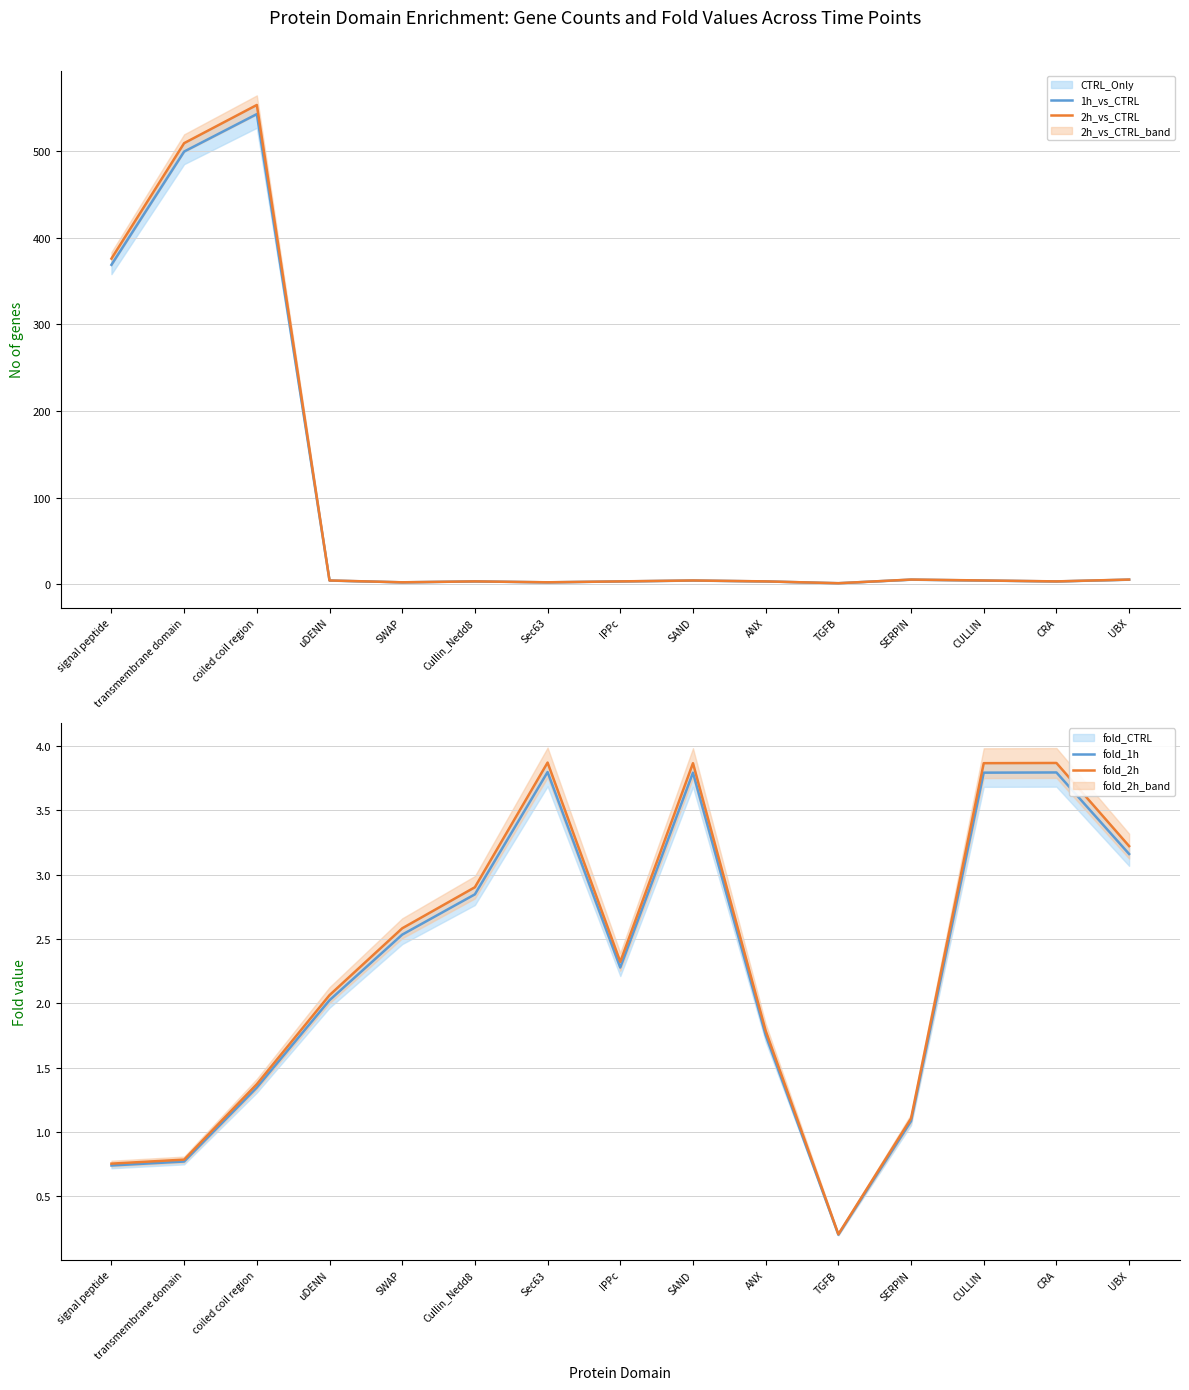

What is the difference between the fold_2h values at CRA and SWAP?

1.3